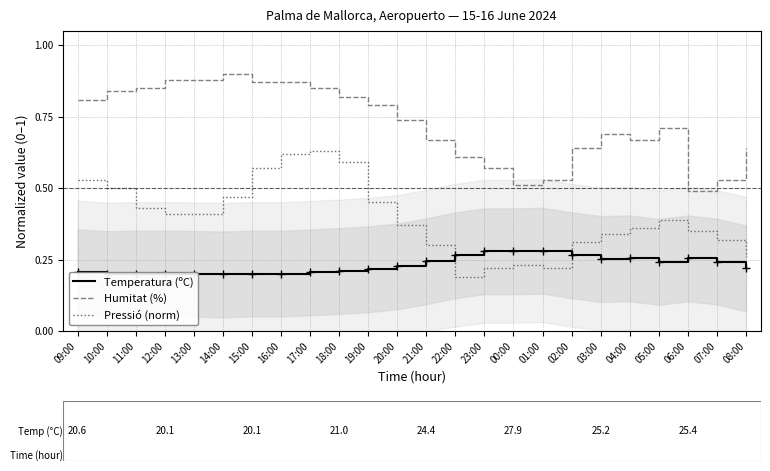

True or false: Temperatura (ºC) and Humitat (%) intersect in this chart.

False